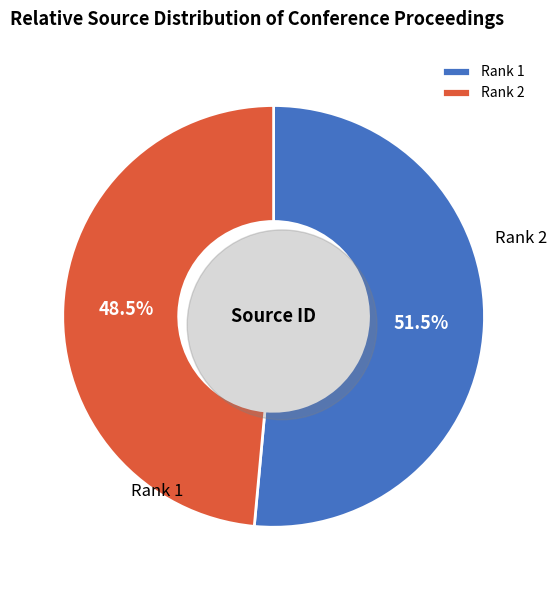

To the nearest percent, what portion does Rank 1 represent?

51%